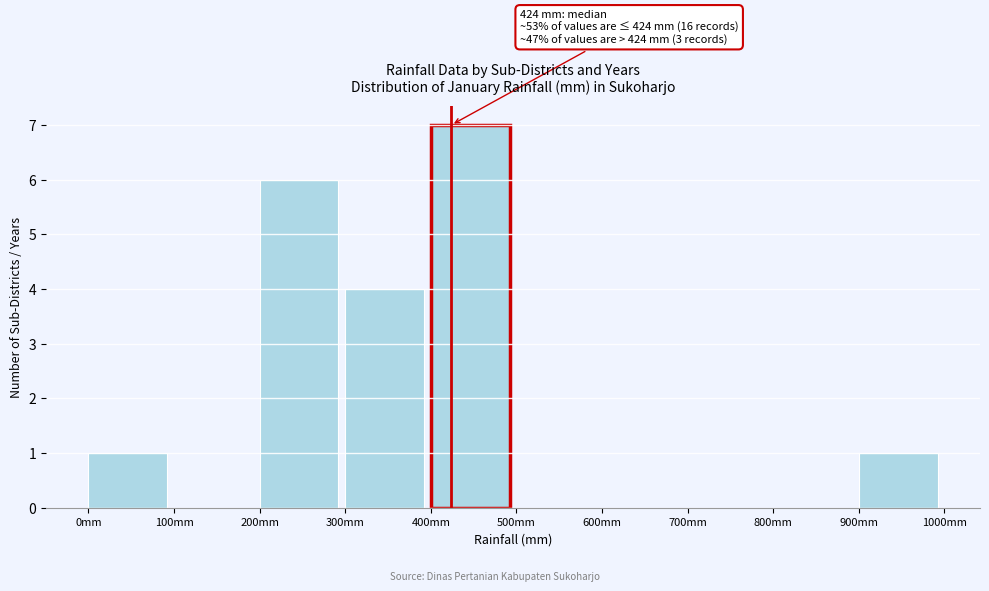

Over which range of the x-axis is the bar tallest?

400 to 500